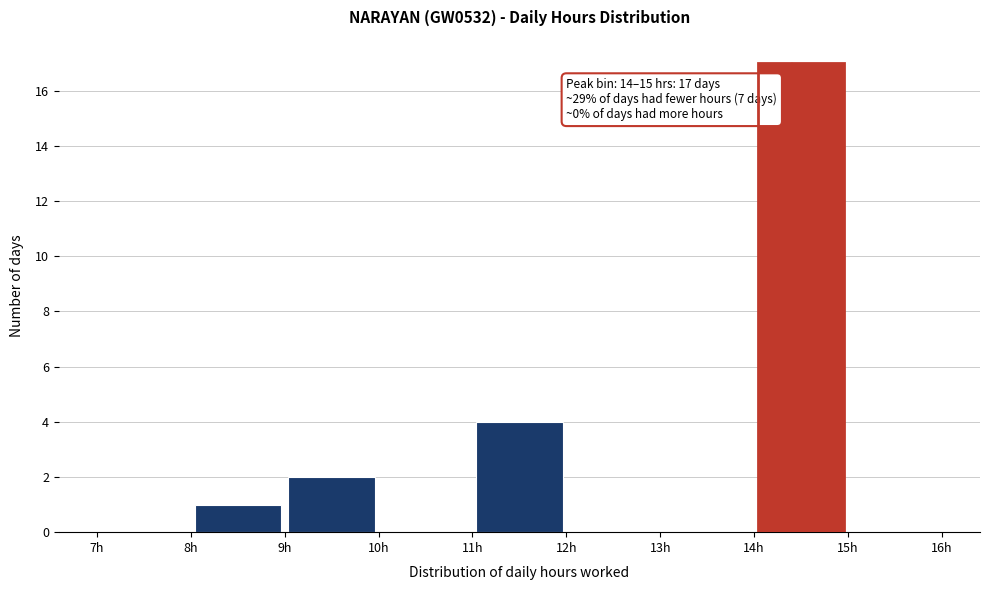

Which range on the x-axis has the tallest bar?

14 to 15